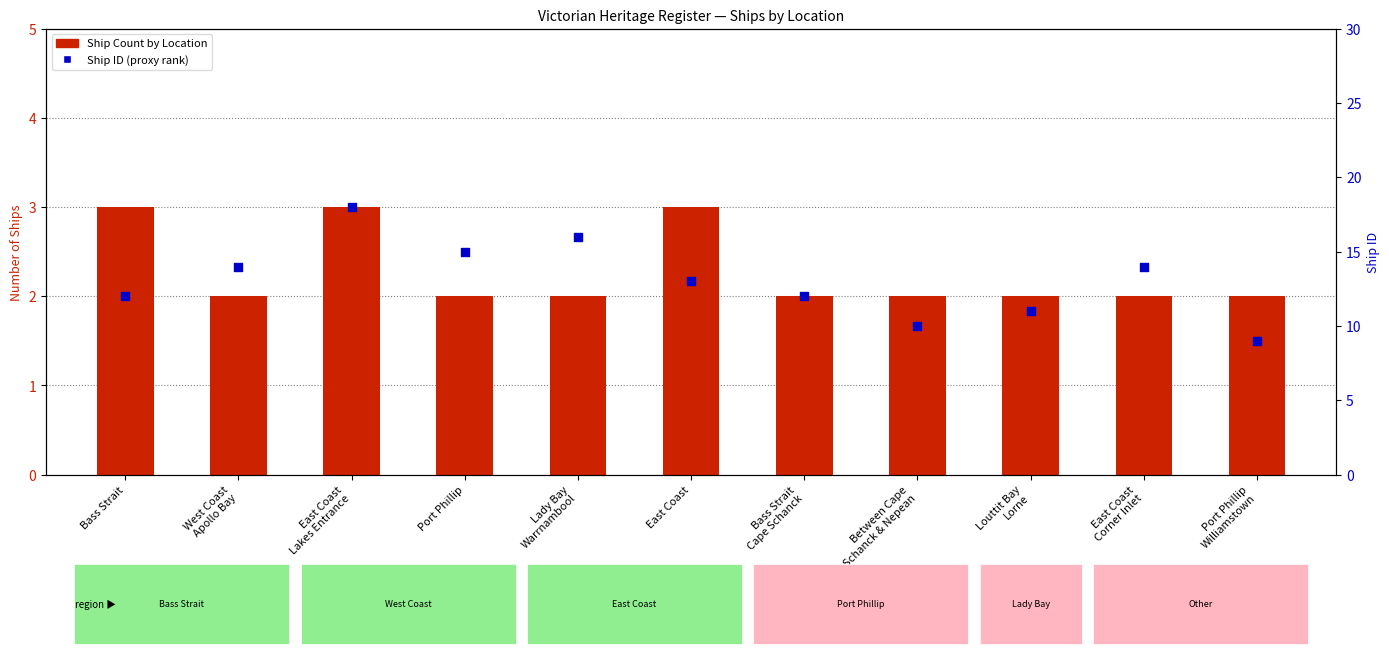

What is the total value across all series at East Coast?

16